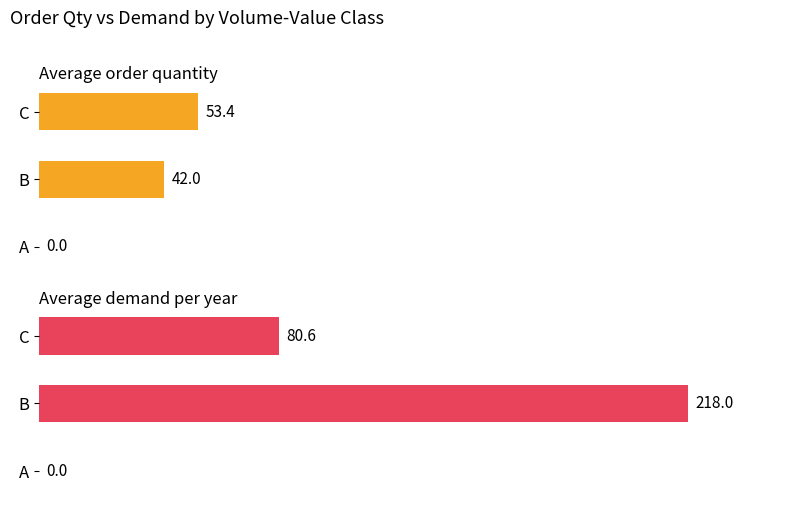

True or false: Average order quantity has a value of 42.0 at B.

True